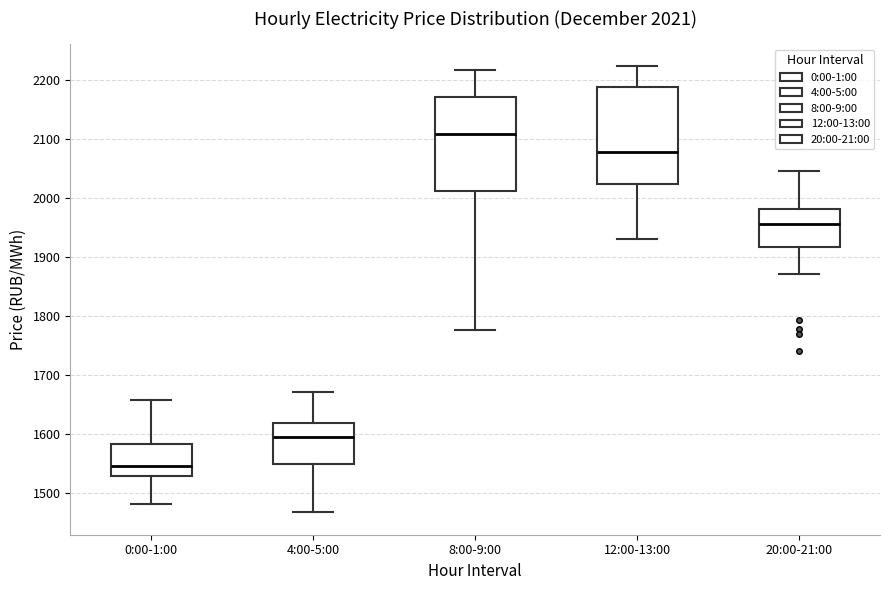

Which box has the lowest median line?

0:00-1:00